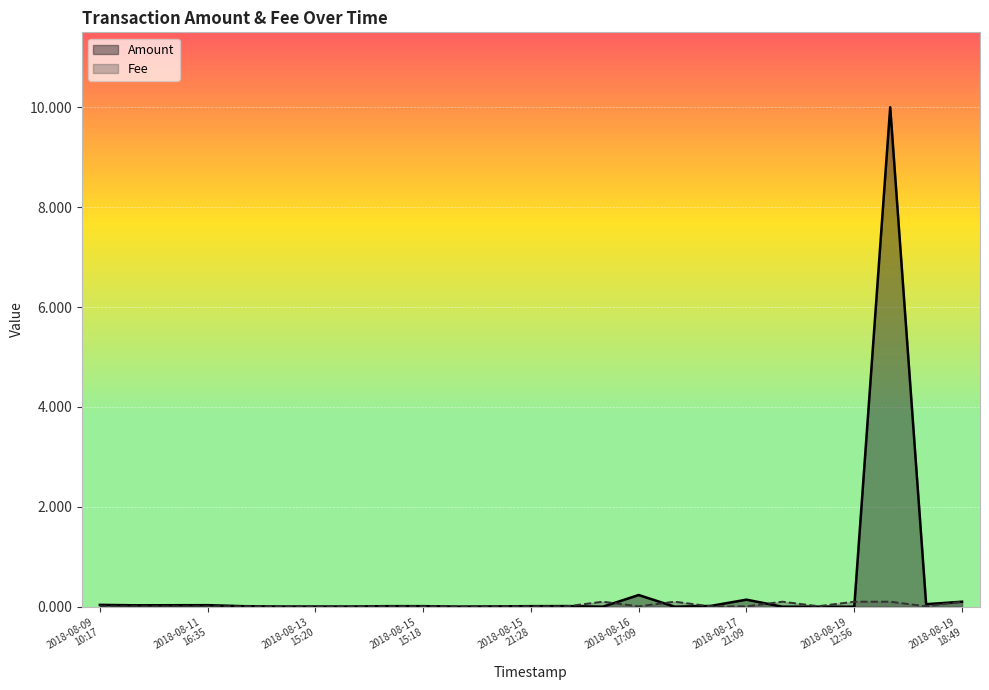

True or false: Fee has more than 2 points higher than both neighbors.

True